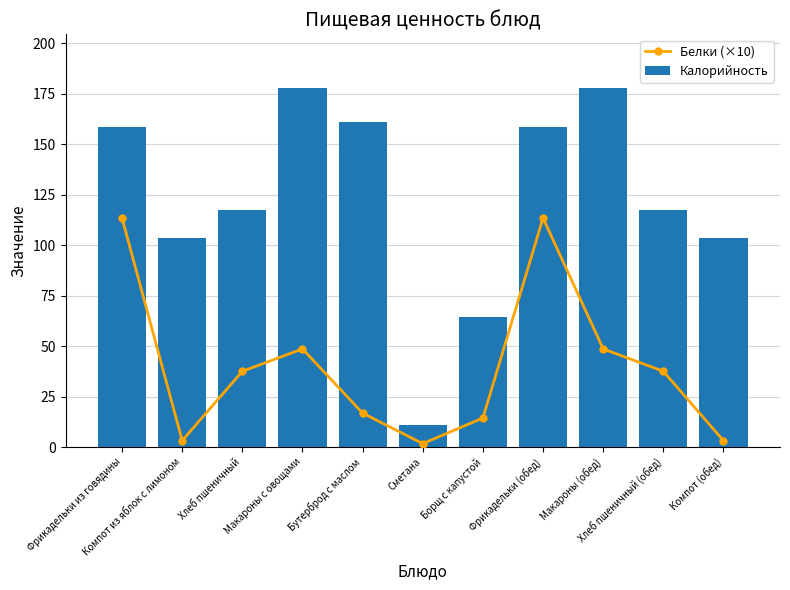

What is the label of the 10th bar from the right?

Компот из яблок с лимоном